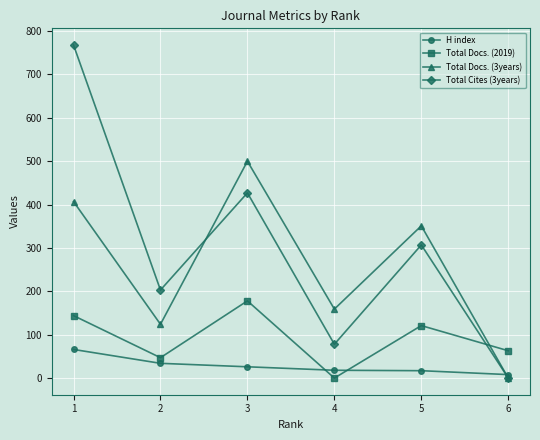

What value does the Total Cites (3years) series have at 5?

307